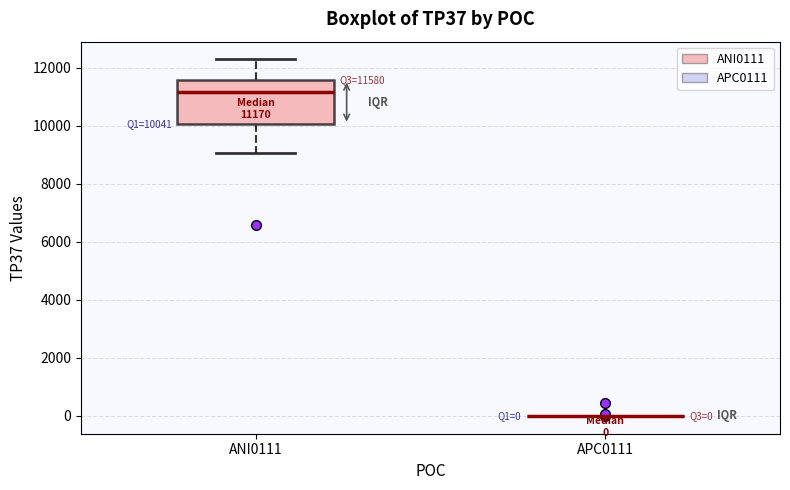

Which box is the tallest, from its lower edge to its upper edge?

ANI0111